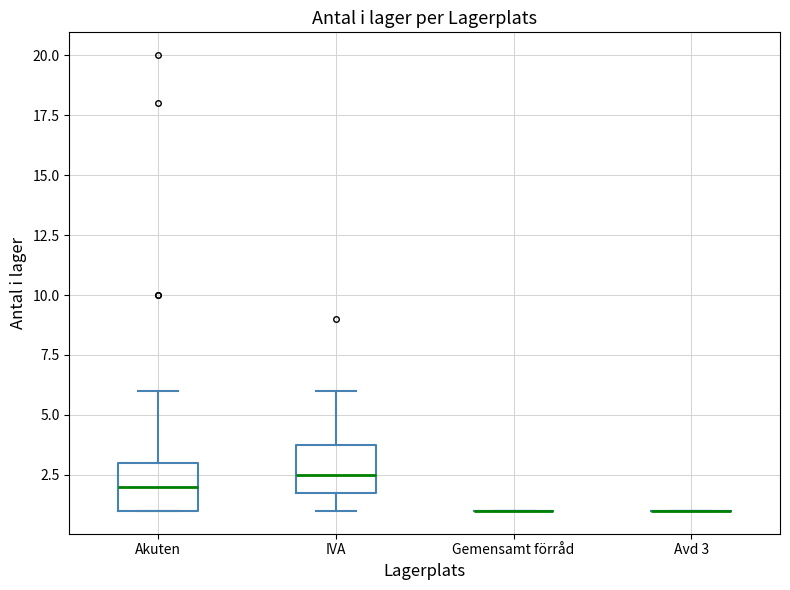

Reading left to right, transcribe this box plot: for each box, give where its median line is, the range the box spans, and where its two whiskers end, as read against the y-axis. The values are not printed on the chart, so give them approximately, as read against the axis.

Akuten: median 2.0, box 1.0 to 3.0, whiskers 1.0 to 6.0
IVA: median 2.5, box 2.0 to 4.0, whiskers 1.0 to 6.0
Gemensamt förråd: box collapsed to a line at 1.0, whiskers 1.0 to 1.0
Avd 3: box collapsed to a line at 1.0, whiskers 1.0 to 1.0